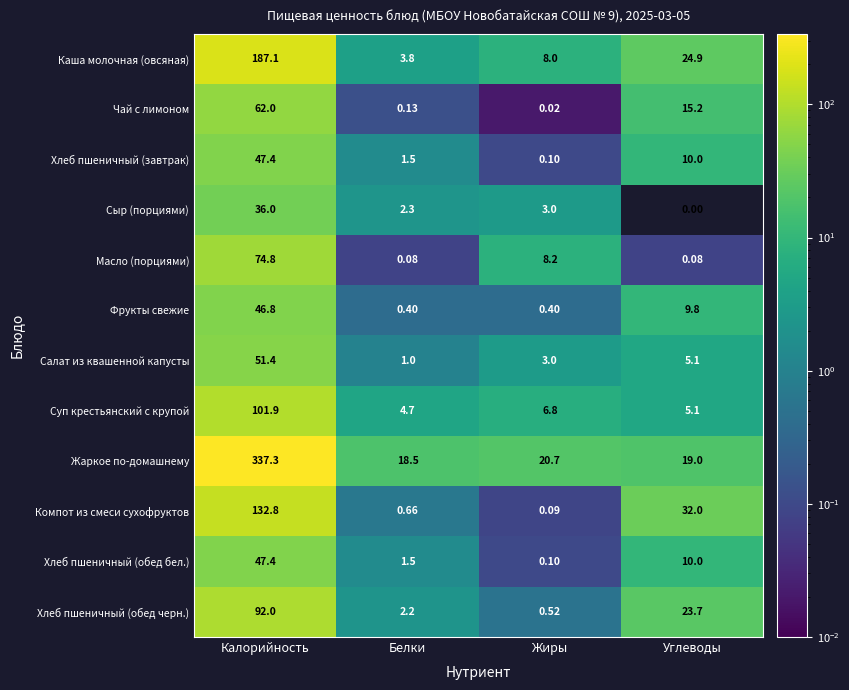

Which series has the largest range (max minus min)?

Жаркое по-домашнему